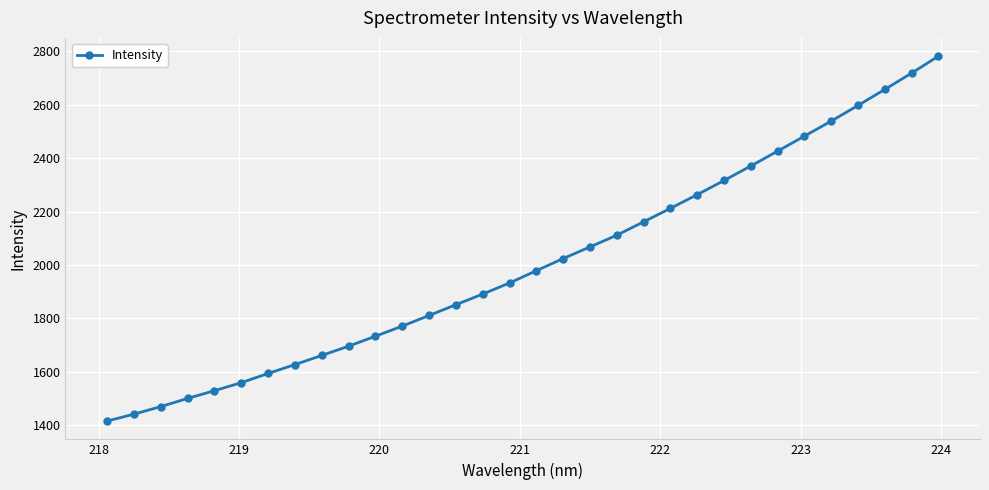

What is the value of the 23rd point from the left?

2263.2